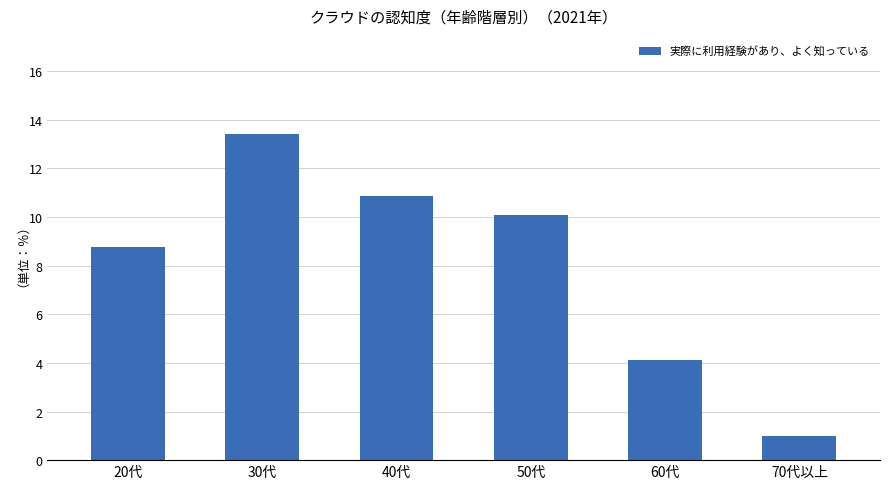

The value at 20代 is 8.8. True or false?

True